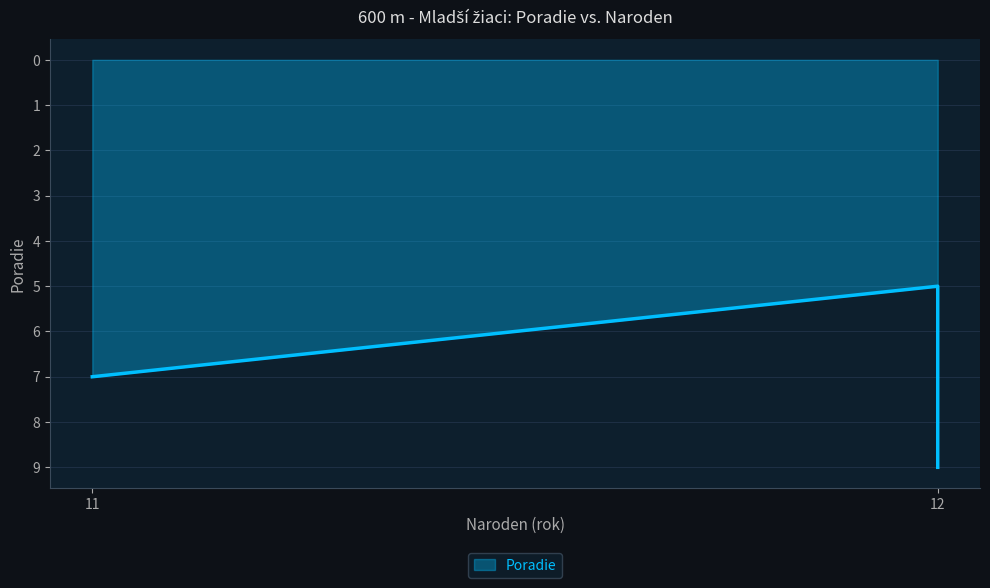

How many data points does each series have?

3